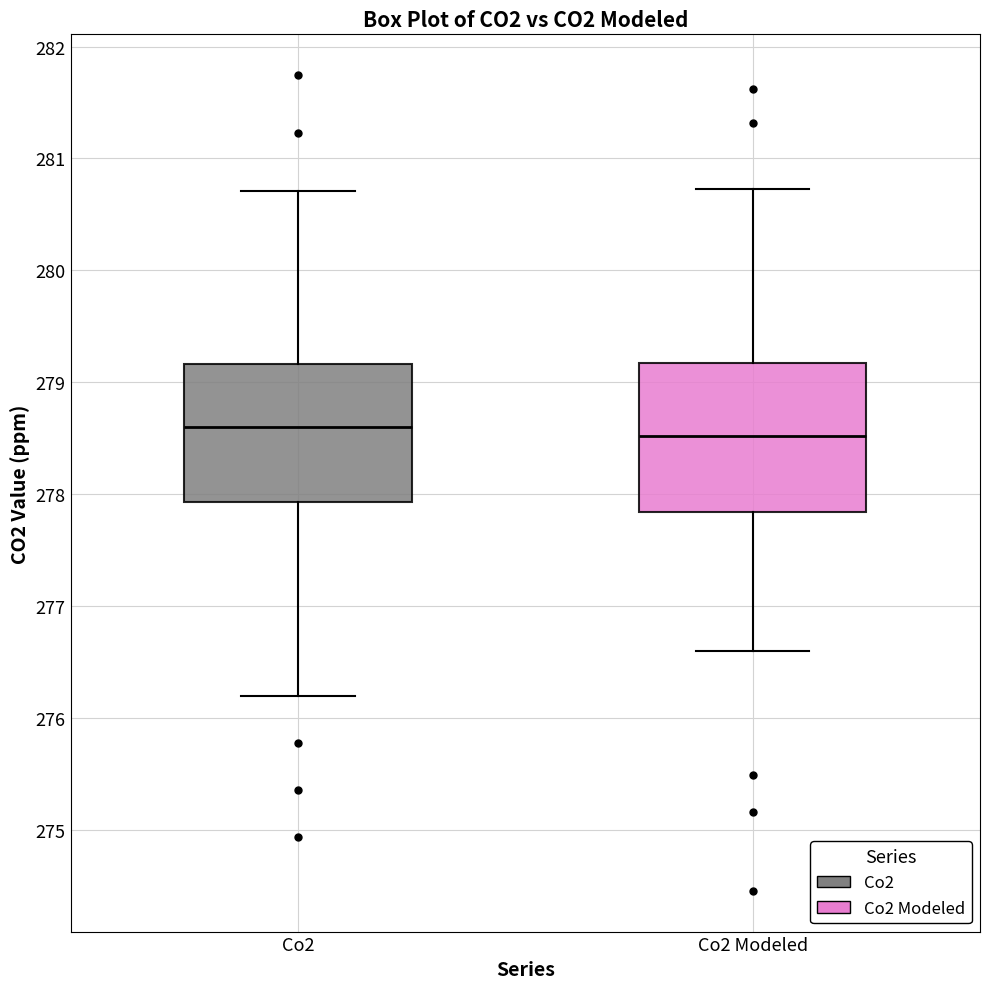

Where is the upper edge of the box for Co2 Modeled on the y-axis? The values are not printed on the chart, so give them approximately, as read against the axis.

279.2